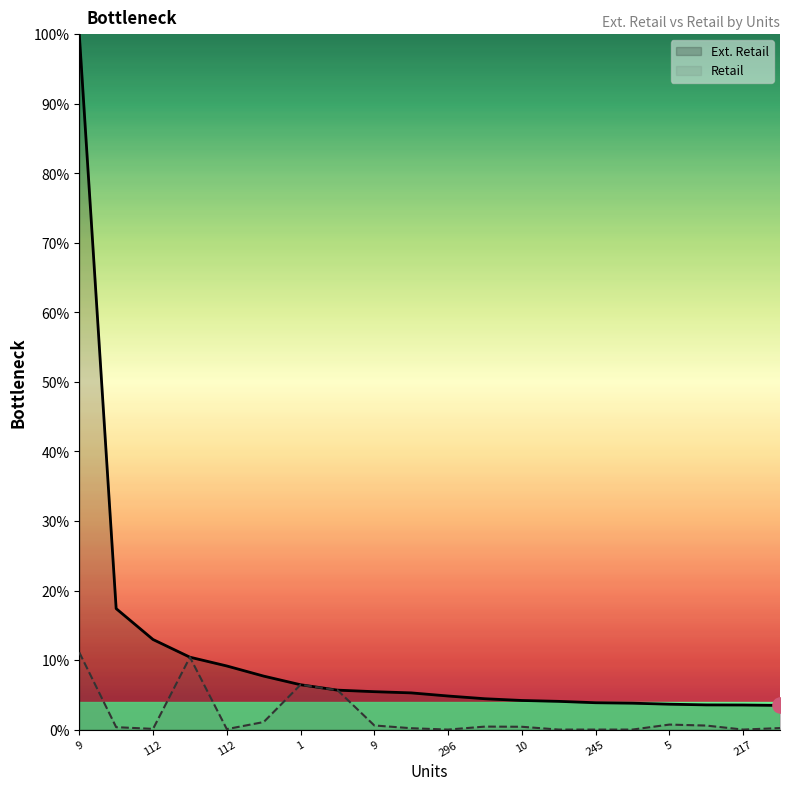

Is the value of Retail at 9 greater than the value of Ext. Retail at 9?

No